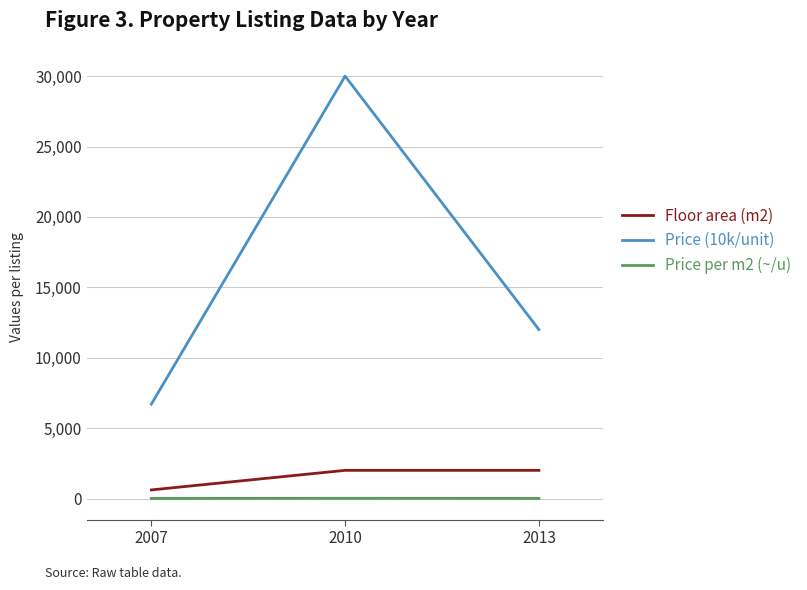

Is the value of Floor area (m2) at 2010 greater than the value of Price (10k/unit) at 2010?

No